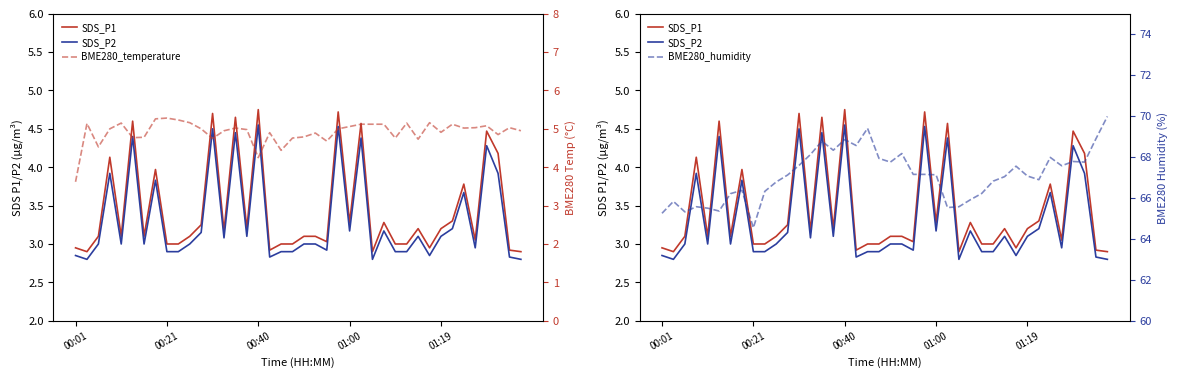

What is the label of the 5th point from the left?

01:19